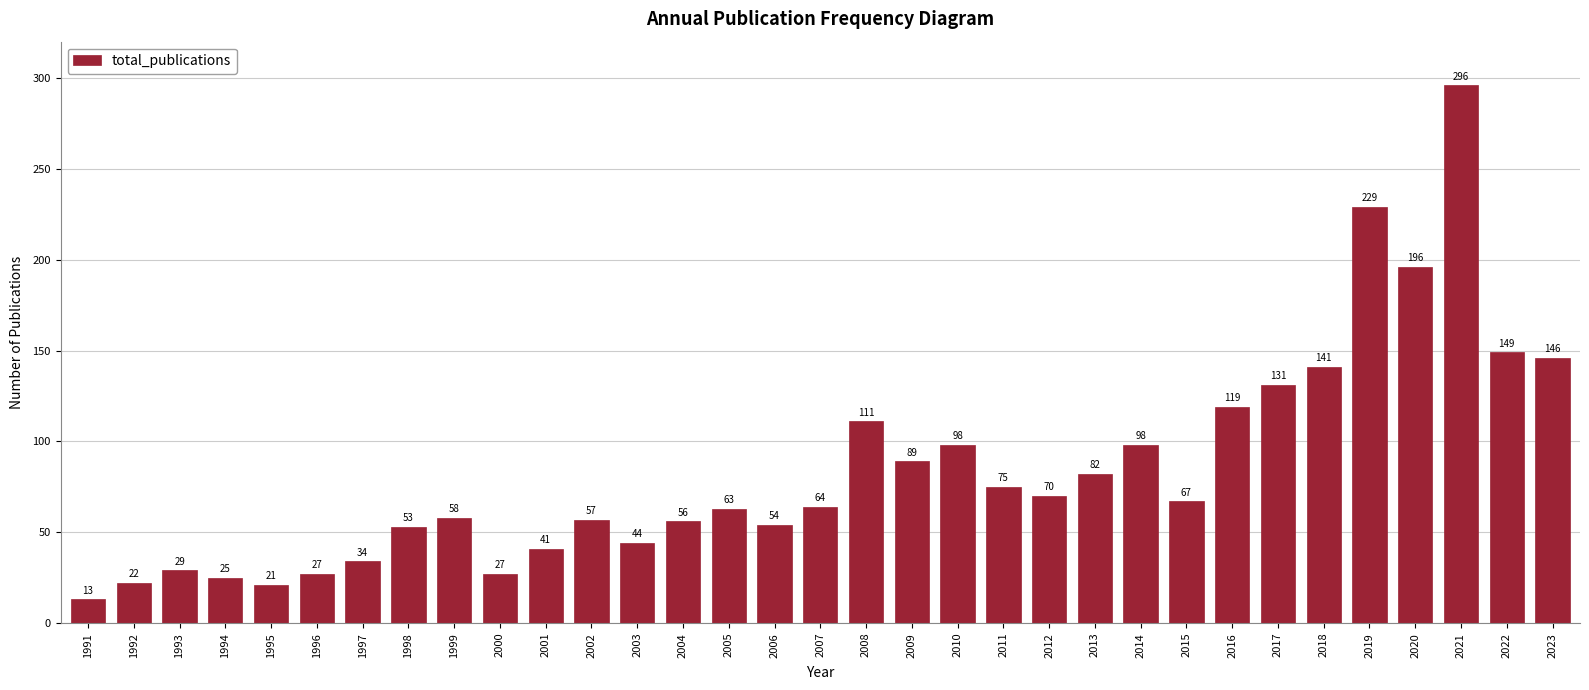

Reading right to left, list all the values displayed in this chart.

2023=146	2022=149	2021=296	2020=196	2019=229	2018=141	2017=131	2016=119	2015=67	2014=98	2013=82	2012=70	2011=75	2010=98	2009=89	2008=111	2007=64	2006=54	2005=63	2004=56	2003=44	2002=57	2001=41	2000=27	1999=58	1998=53	1997=34	1996=27	1995=21	1994=25	1993=29	1992=22	1991=13